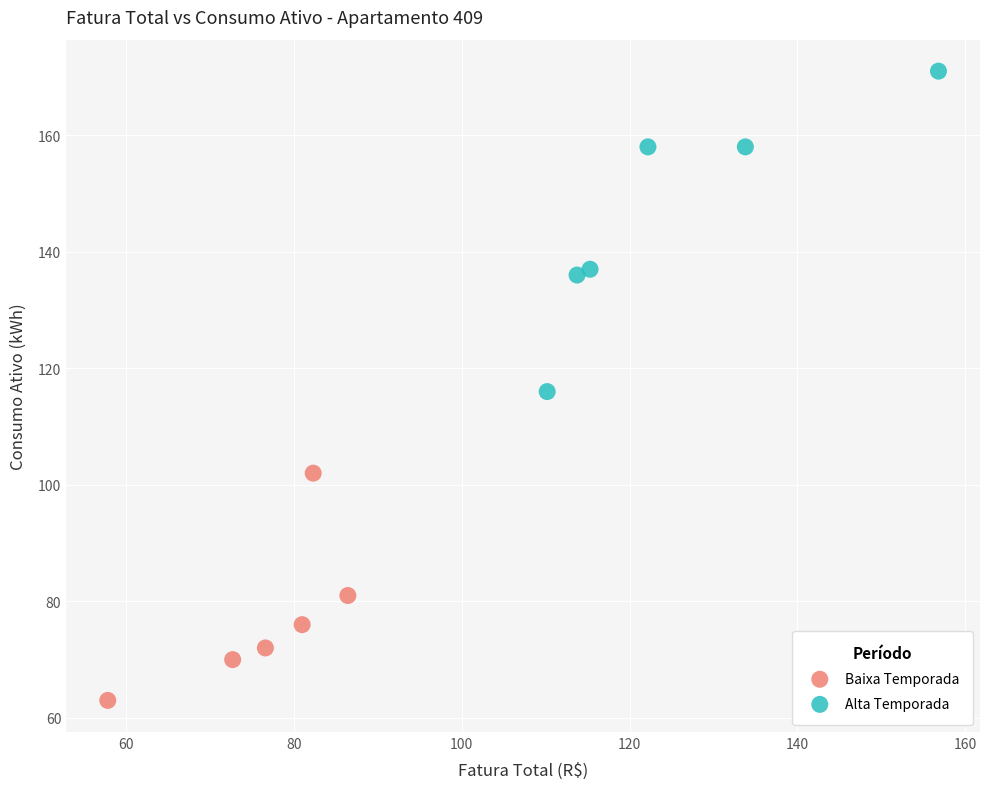

Which series has the largest Y range (max minus min)?

Alta Temporada